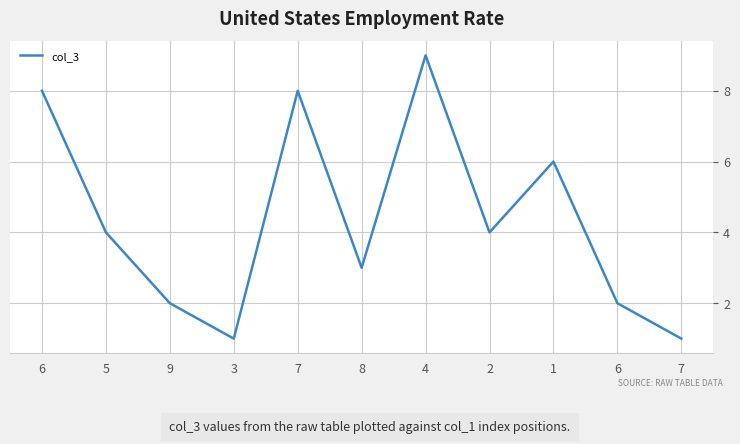

What is the change in value from 5 to 4?

+5